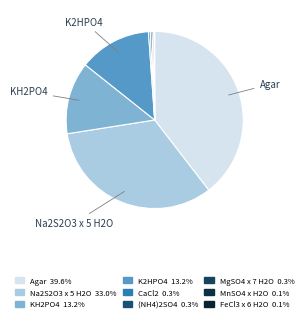

To the nearest percent, what is the difference between the Agar and CaCl2 slice percentages?

39%